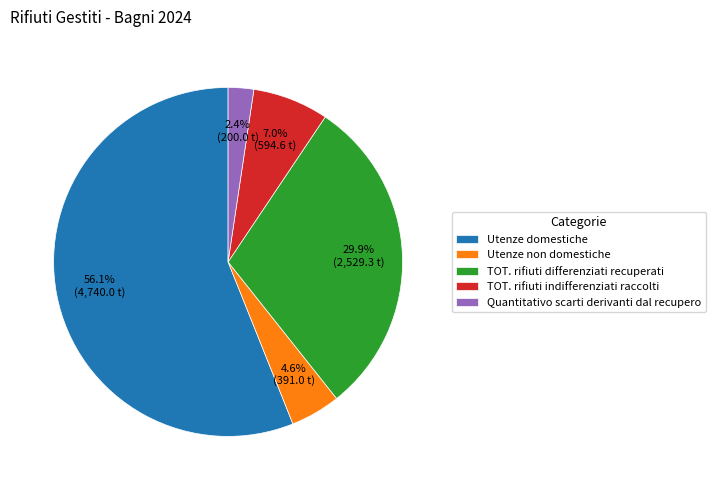

To the nearest percent, what portion does Quantitativo scarti derivanti dal recupero represent?

2%